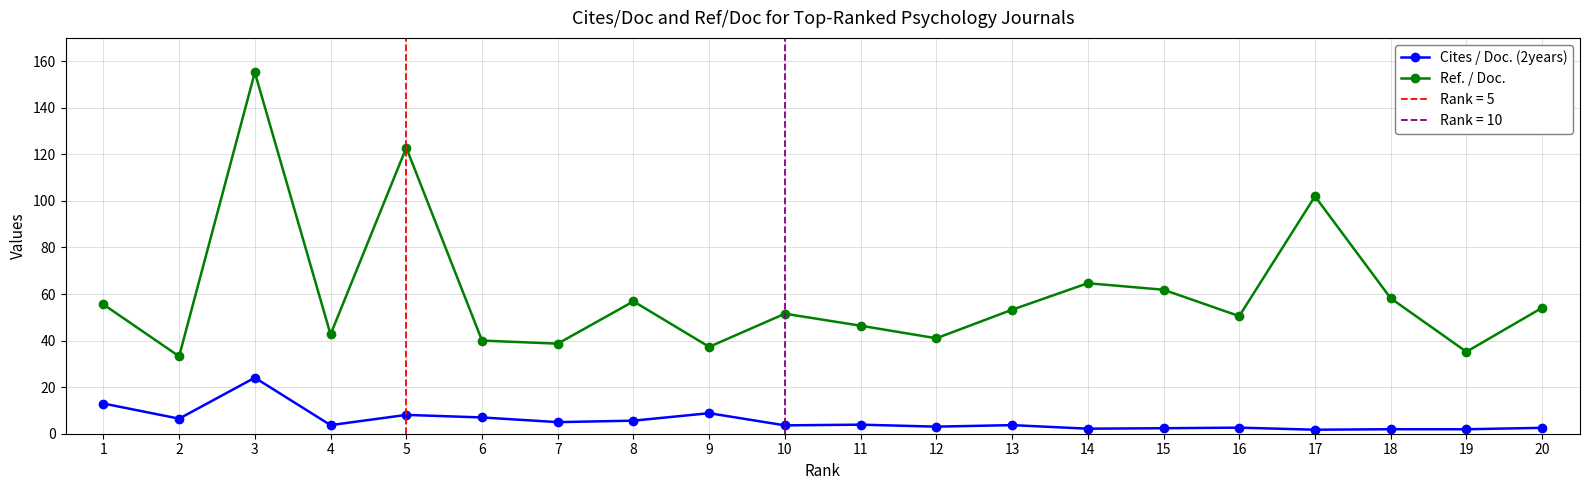

Rank the series at 10 from lowest to highest value.

Cites / Doc. (2years), Ref. / Doc.